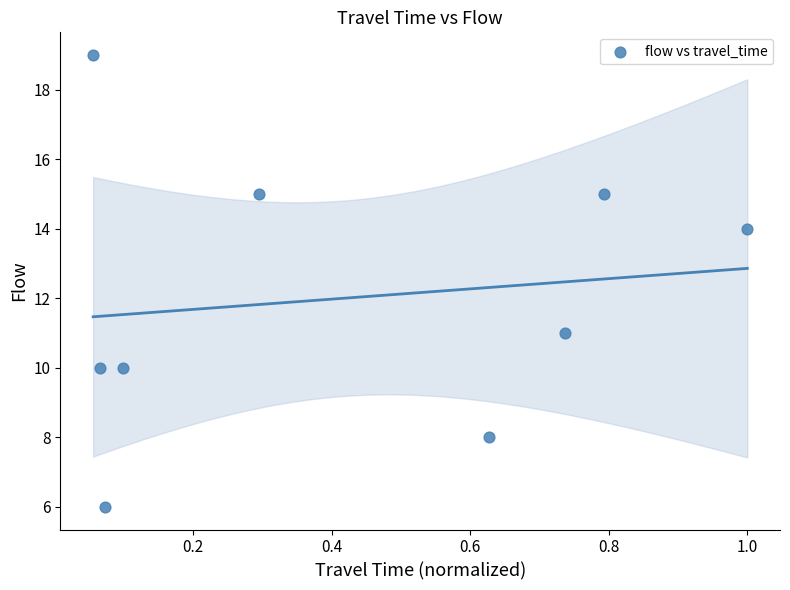

What is the range of Y values (max minus min)?

13